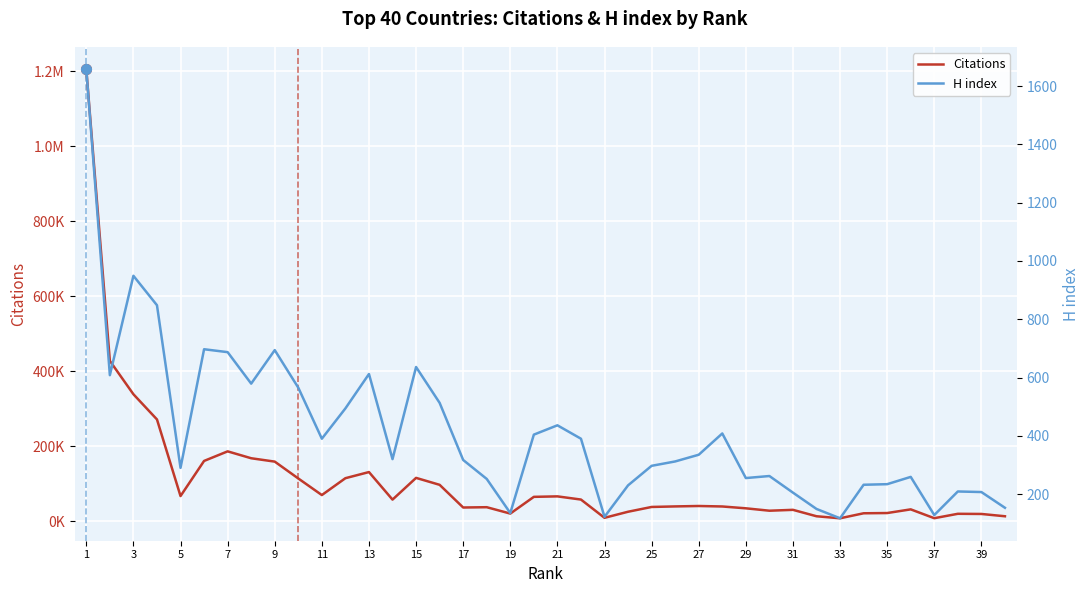

True or false: Citations and H index intersect in this chart.

False